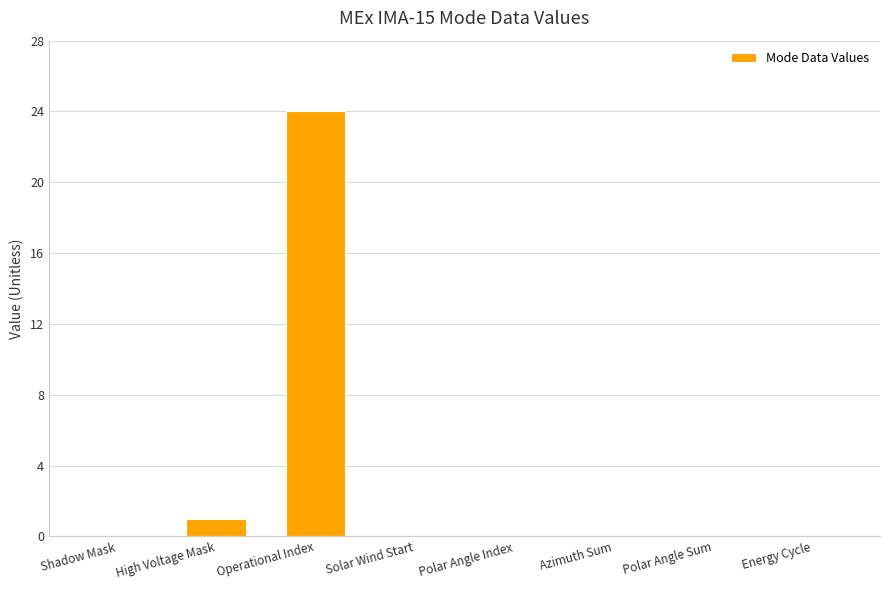

True or false: the data shows 0 at Polar Angle Sum.

True